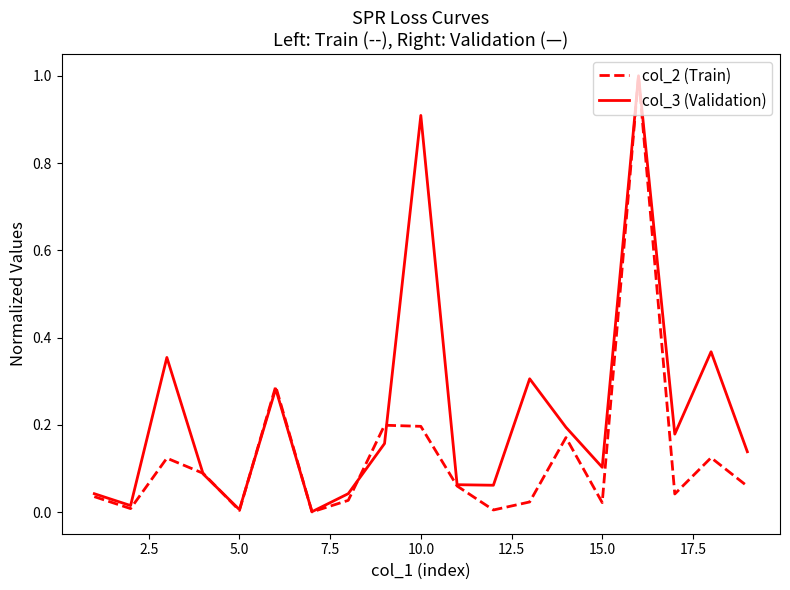

What is the highest value of the col_3 (Validation) series?

1.0